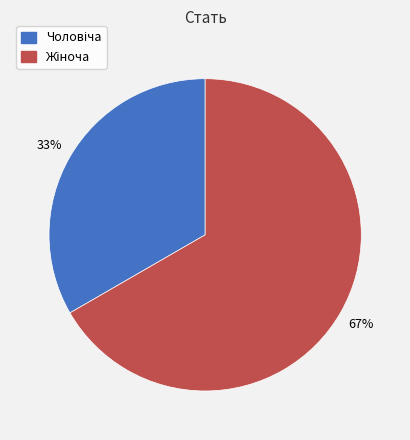

To the nearest percent, what is the average slice percentage?

50%